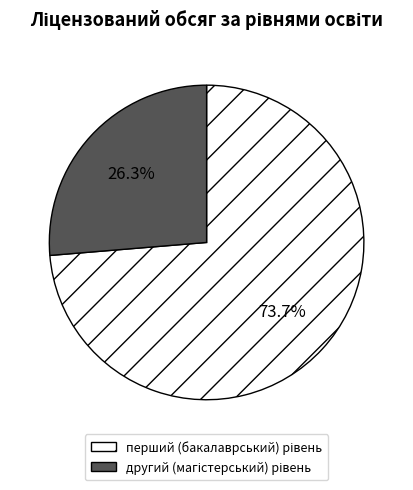

To the nearest percent, what is the combined percentage of другий (магістерський) рівень and перший (бакалаврський) рівень?

100%